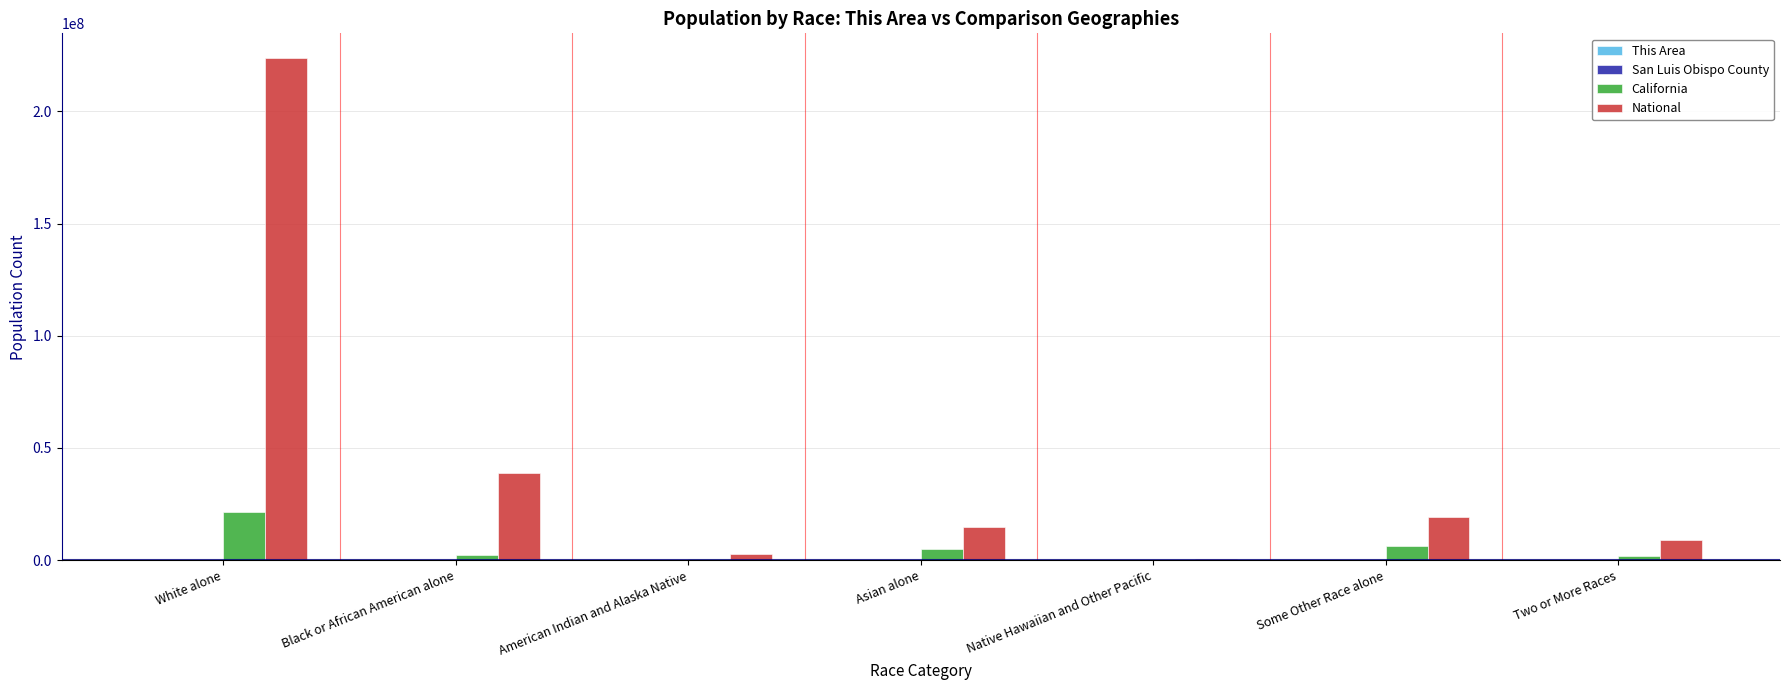

Which category has the highest value in the California series?

White alone